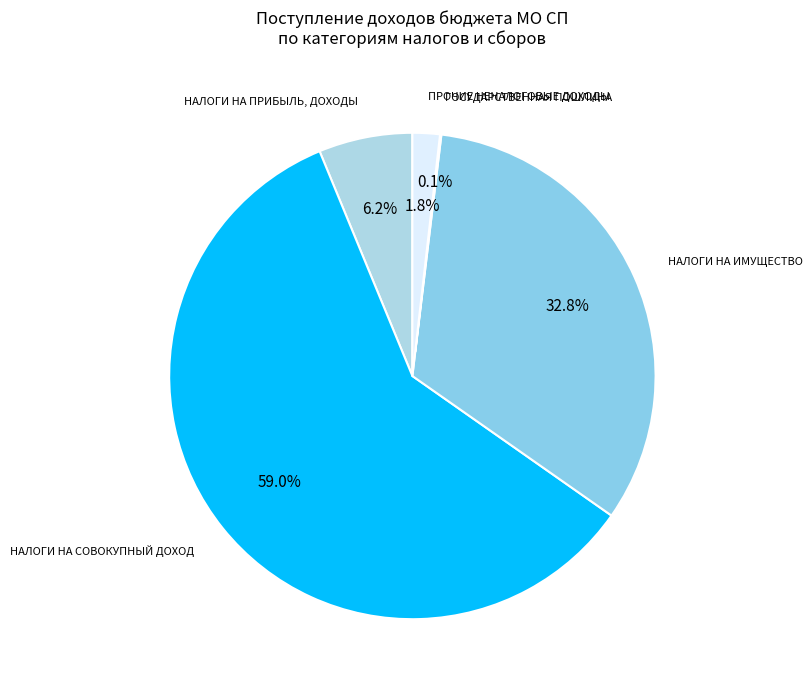

What is the total percentage of ПРОЧИЕ НЕНАЛОГОВЫЕ ДОХОДЫ and НАЛОГИ НА ПРИБЫЛЬ, ДОХОДЫ?

8.0%